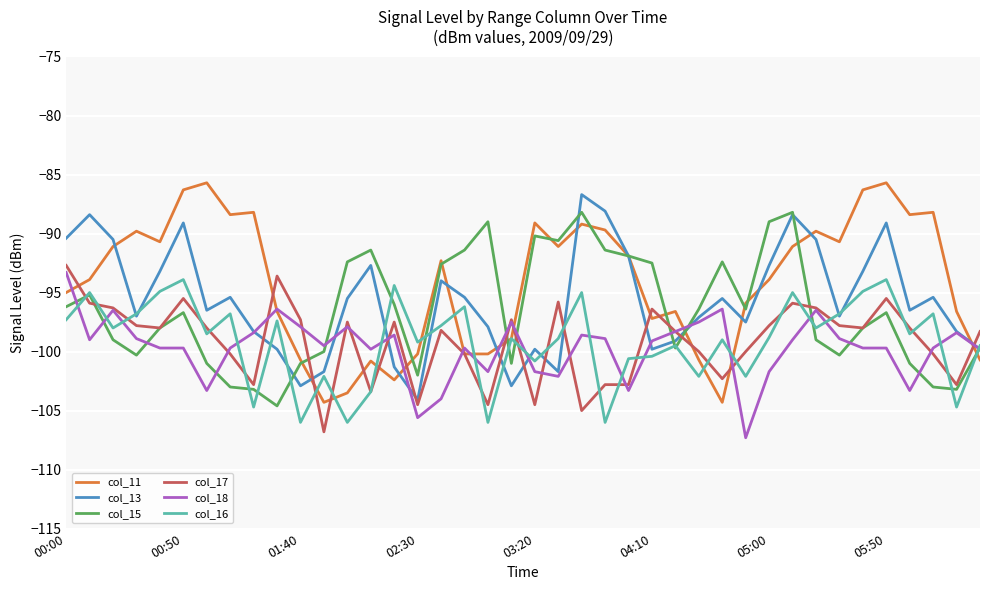

Does the chart have visible grid lines?

Yes